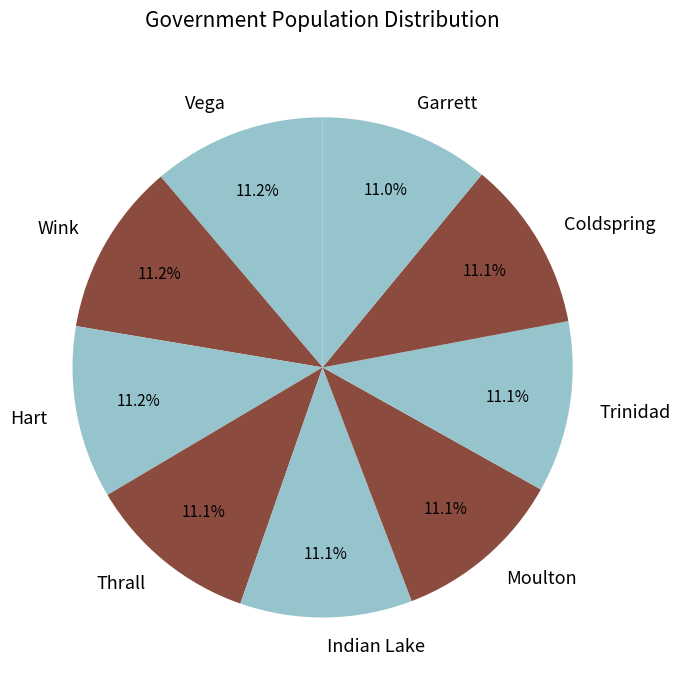

Is Coldspring the majority of the pie?

No